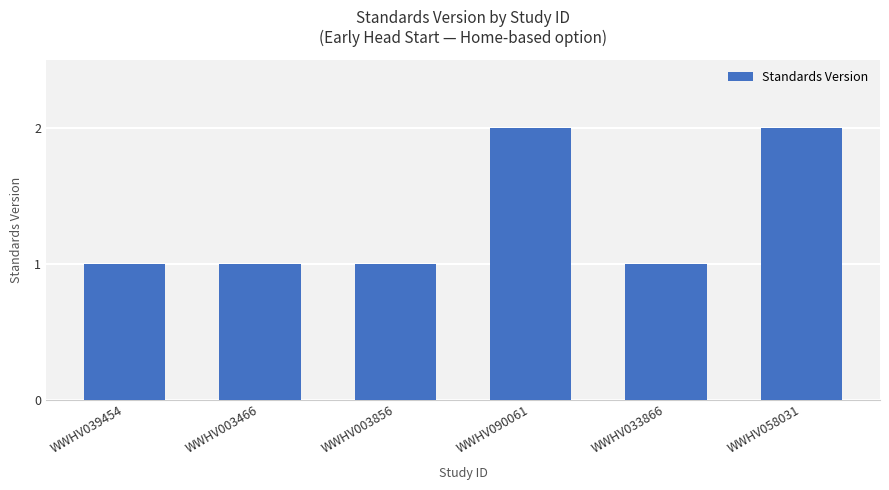

What is the value of the 6th bar from the left?

2